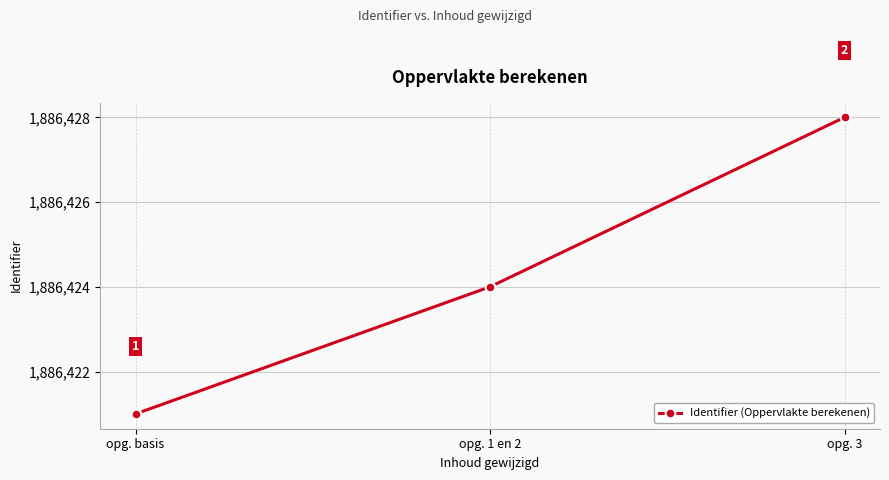

Rank the categories by value from highest to lowest.

opg. 3, opg. 1 en 2, opg. basis